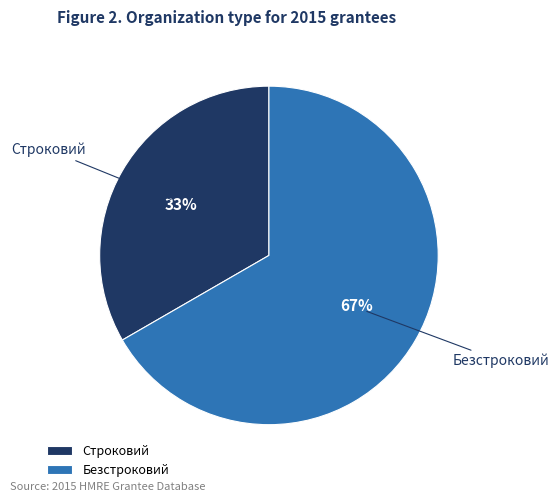

To the nearest percent, what portion does Строковий represent?

33%